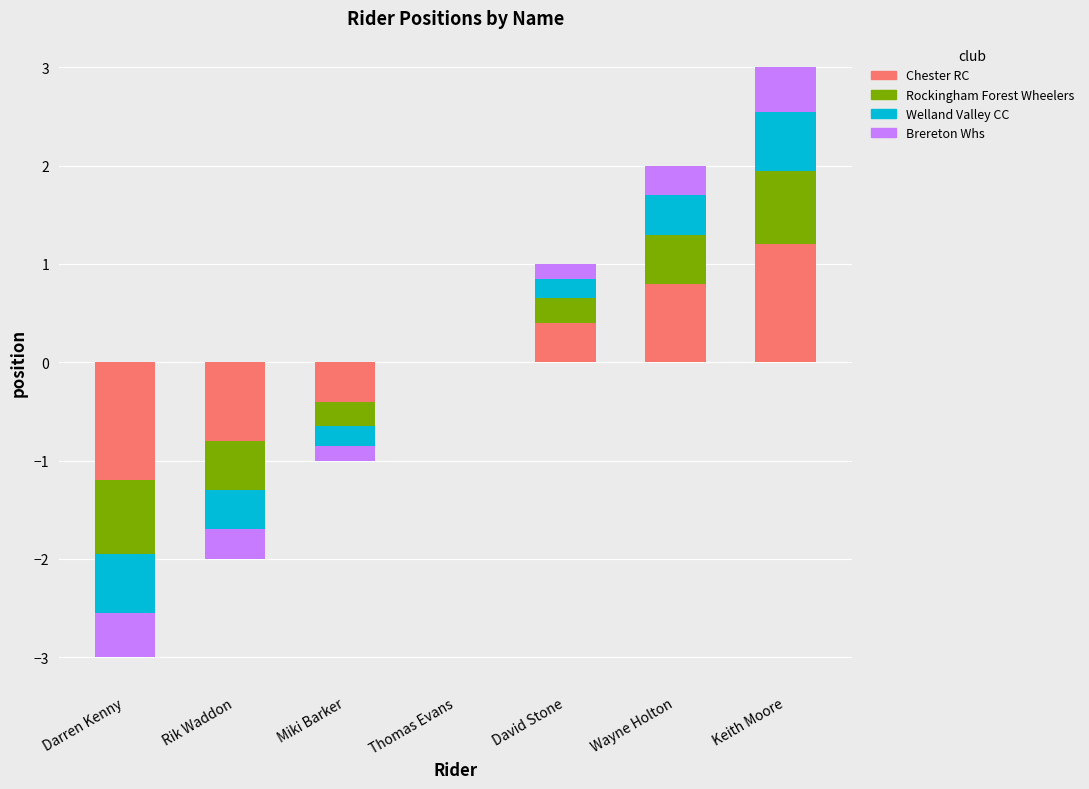

At how many categories does at least one series exceed 0?

3